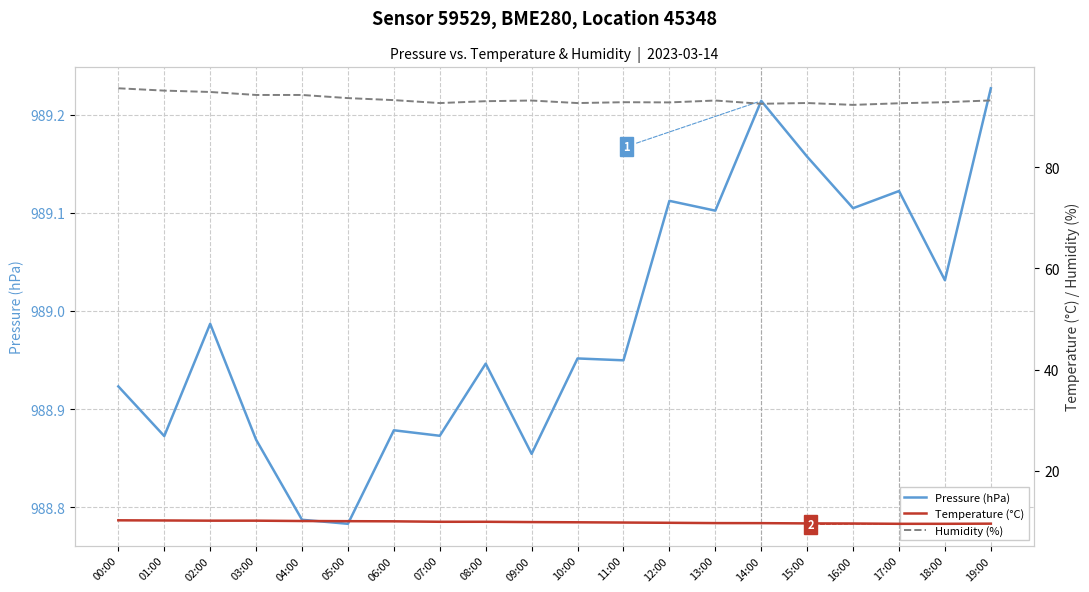

What is the maximum value for Temperature (°C)?

10.2